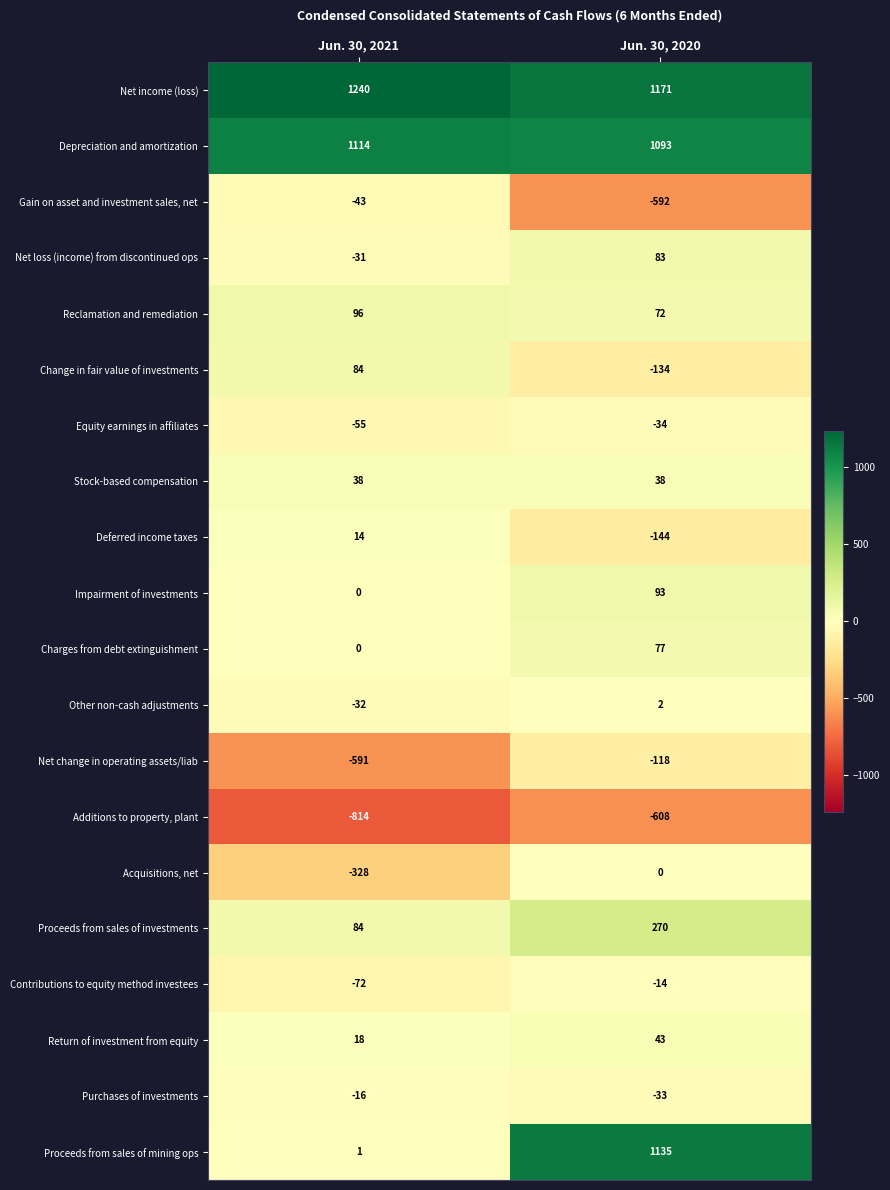

Rank the series by their maximum value, from lowest to highest.

Additions to property, plant, Net change in operating assets/liab, Gain on asset and investment sales, net, Equity earnings in affiliates, Purchases of investments, Contributions to equity method investees, Acquisitions, net, Other non-cash adjustments, Deferred income taxes, Stock-based compensation, Return of investment from equity, Charges from debt extinguishment, Net loss (income) from discontinued ops, Change in fair value of investments, Impairment of investments, Reclamation and remediation, Proceeds from sales of investments, Depreciation and amortization, Proceeds from sales of mining ops, Net income (loss)